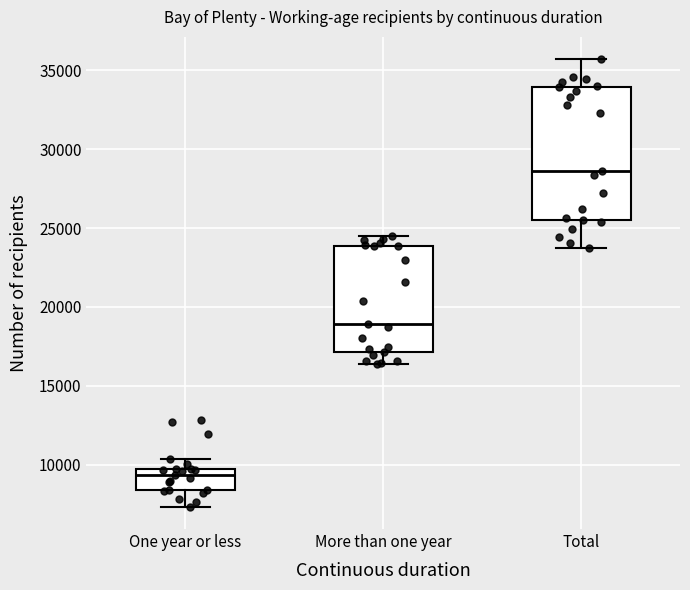

Reading left to right, read every box against the y-axis: the position of its median line, the range the box covers, and the ends of its whiskers. The values are not printed on the chart, so give them approximately, as read against the axis.

One year or less: median 9500 (just below the box's upper edge), box 8500 to 9500, whiskers 7500 to 10500
More than one year: median 19000, box 17000 to 24000, whiskers 16500 to 24500
Total: median 28500, box 25500 to 34000, whiskers 24000 to 35500